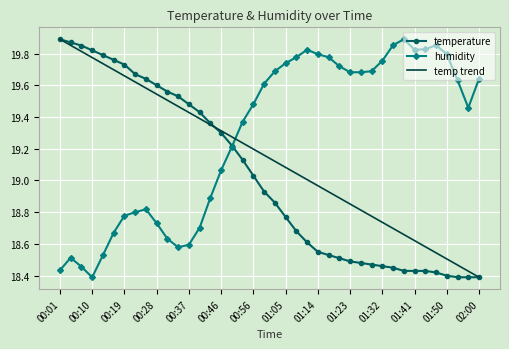

Rank the series by their average value, from lowest to highest.

temperature, temp trend, humidity